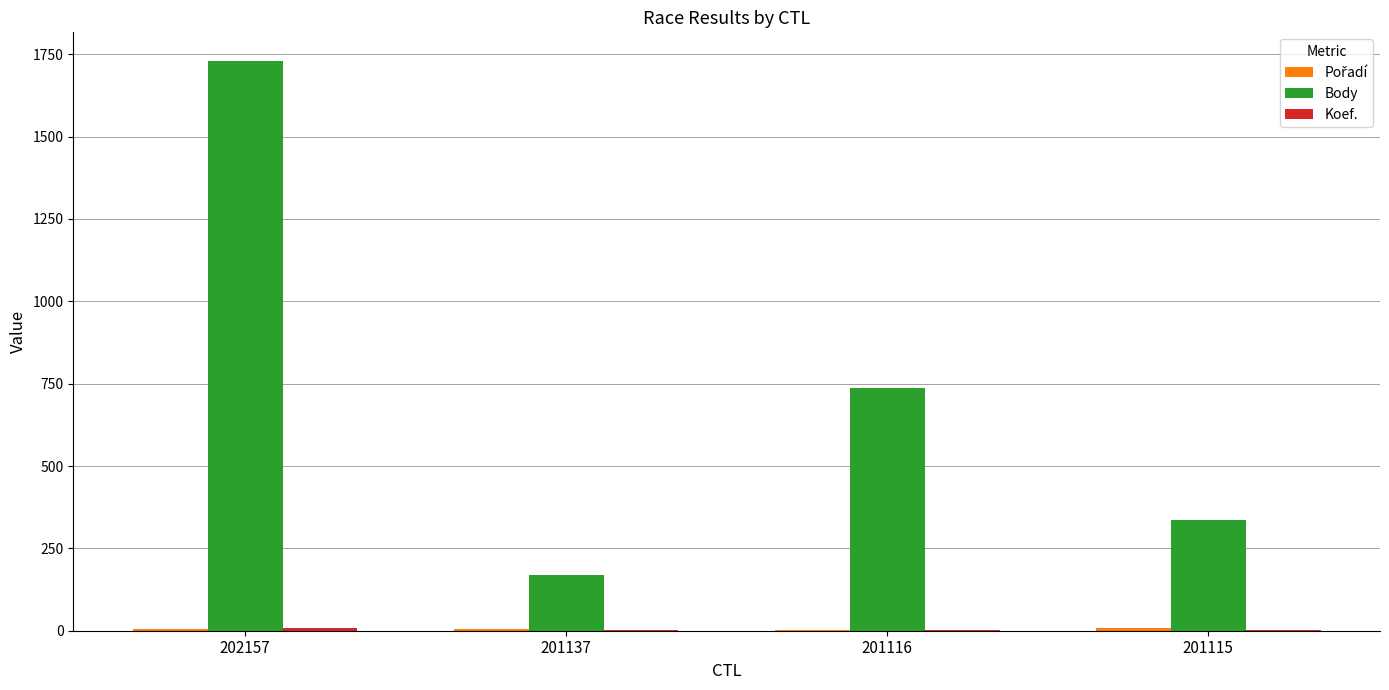

Are the bars horizontal?

No